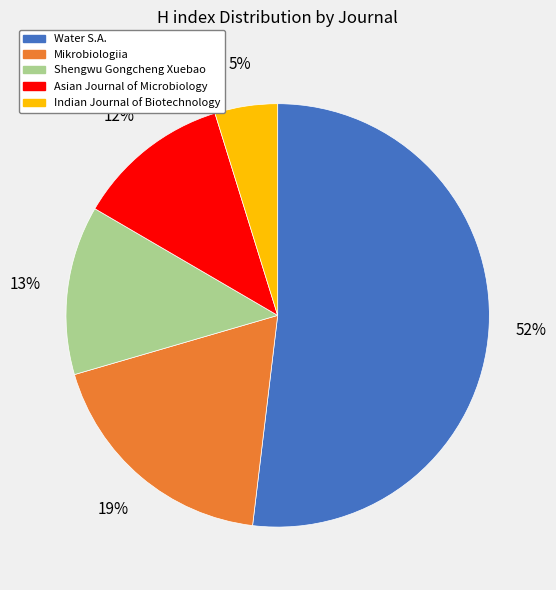

The Mikrobiologiia slice represents 4% of the pie. True or false?

False